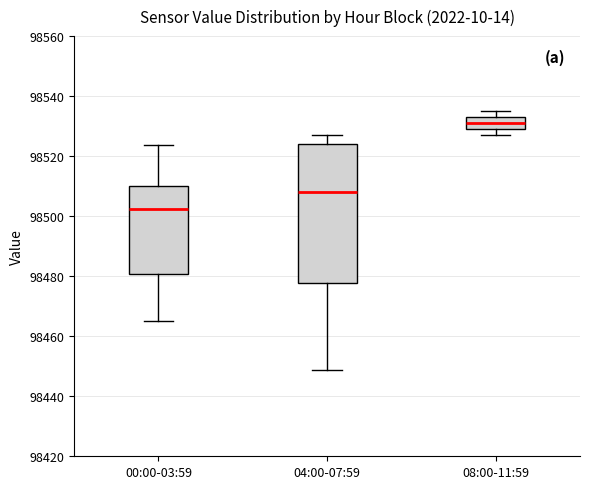

Reading left to right, transcribe this box plot: for each box, give where its median line is, the range the box spans, and where its two whiskers end, as read against the y-axis. The values are not printed on the chart, so give them approximately, as read against the axis.

00:00-03:59: median 98502, box 98480 to 98510, whiskers 98466 to 98524
04:00-07:59: median 98508, box 98478 to 98524, whiskers 98448 to 98526
08:00-11:59: median 98532 (inside the box), box 98530 to 98532, whiskers 98528 to 98534